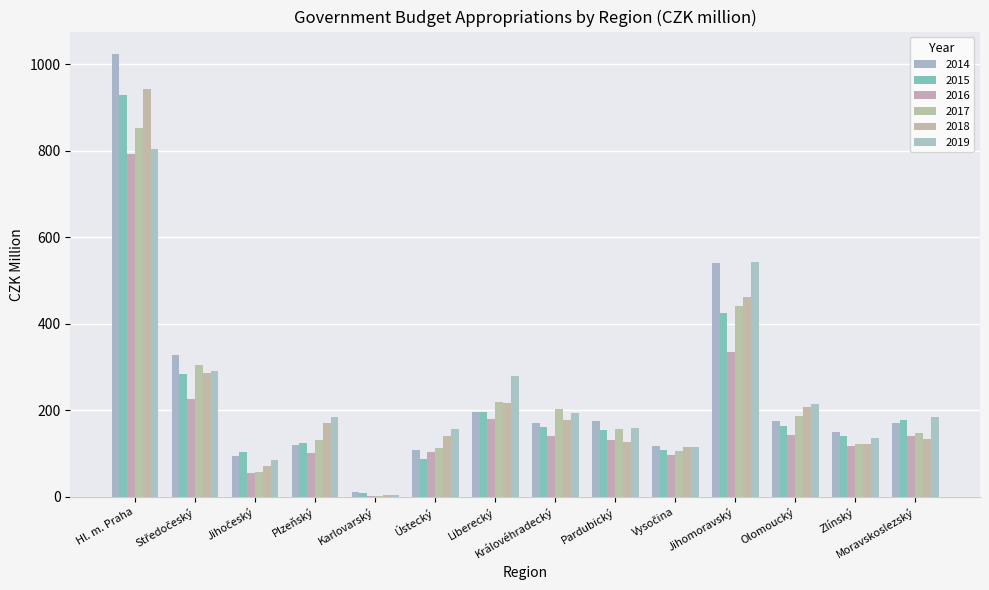

Between Jihočeský and Plzeňský, which is larger?

Plzeňský